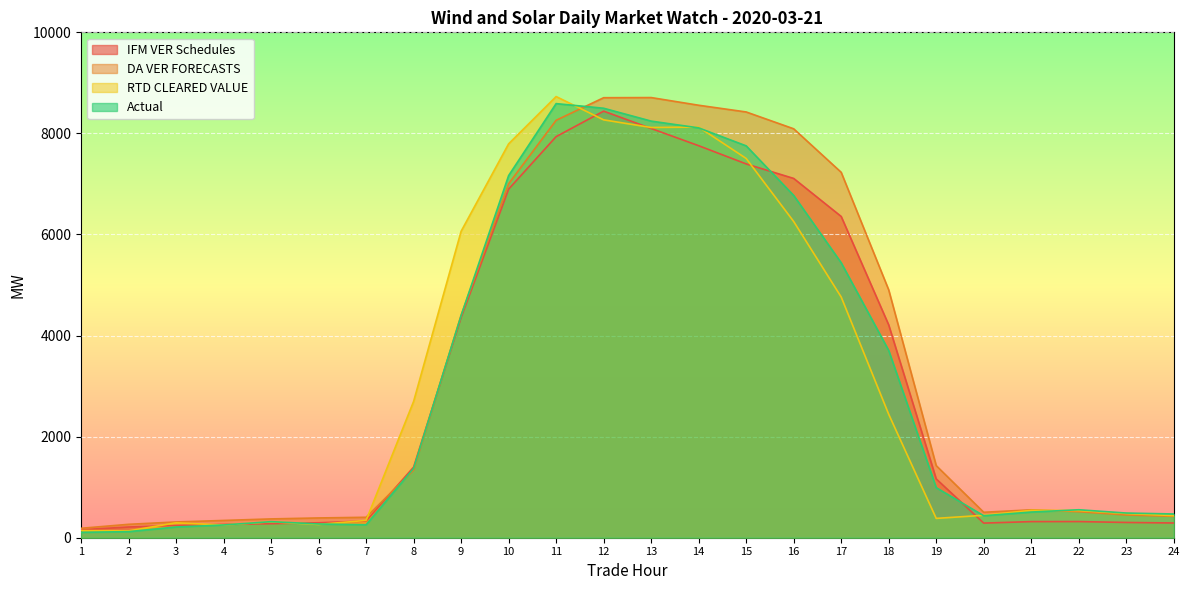

At which label does Actual first exceed 991?

8